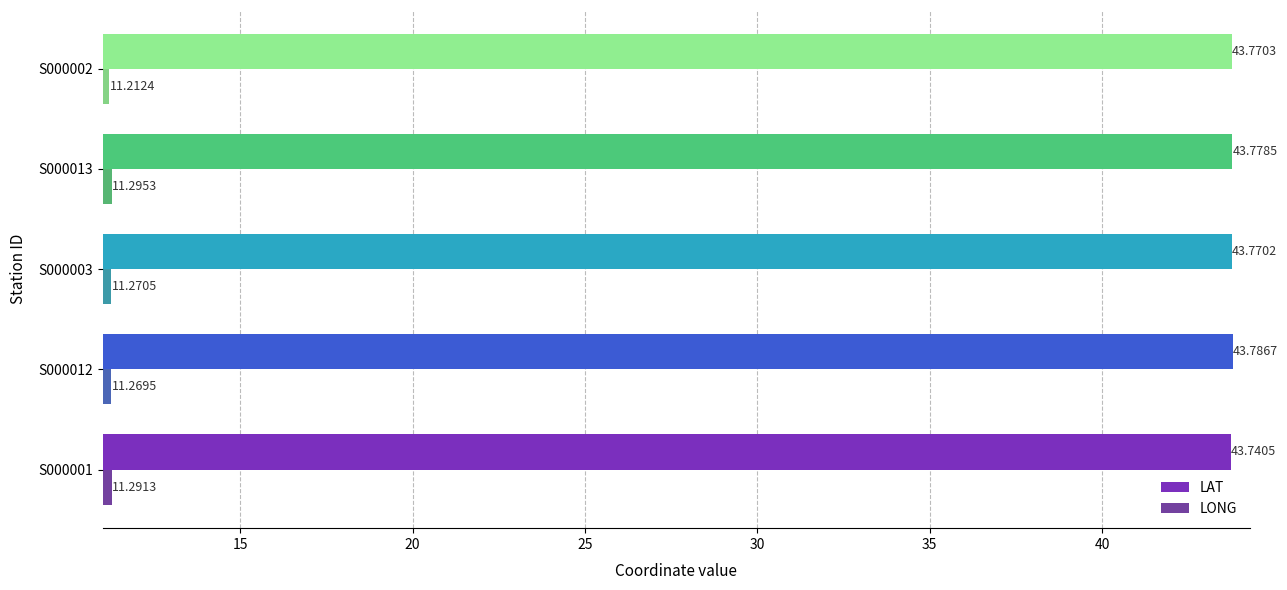

List the labels in order of LONG value, largest first.

S000013, S000001, S000003, S000012, S000002